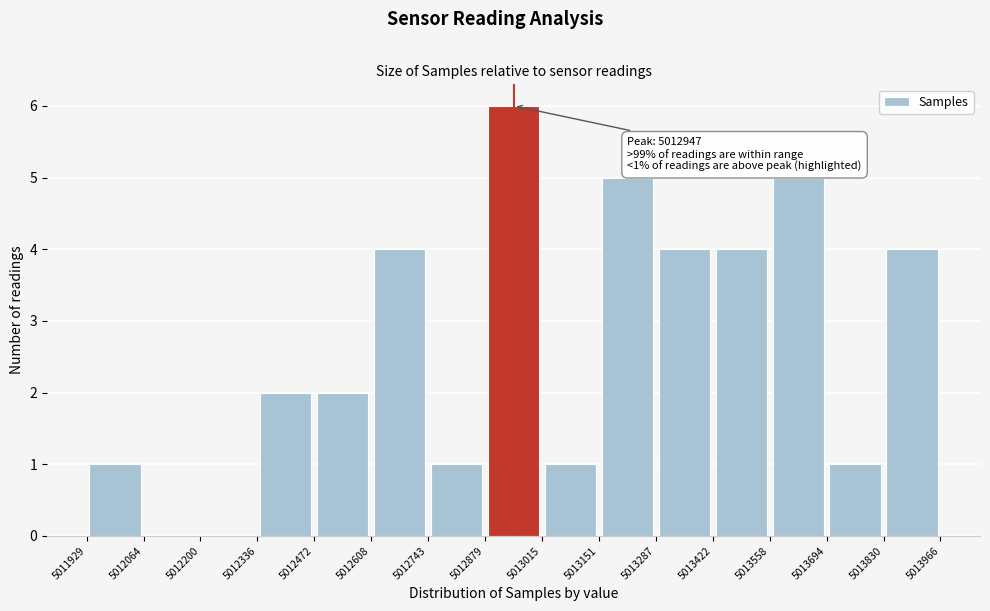

Which range on the x-axis has the tallest bar?

5012879 to 5013015